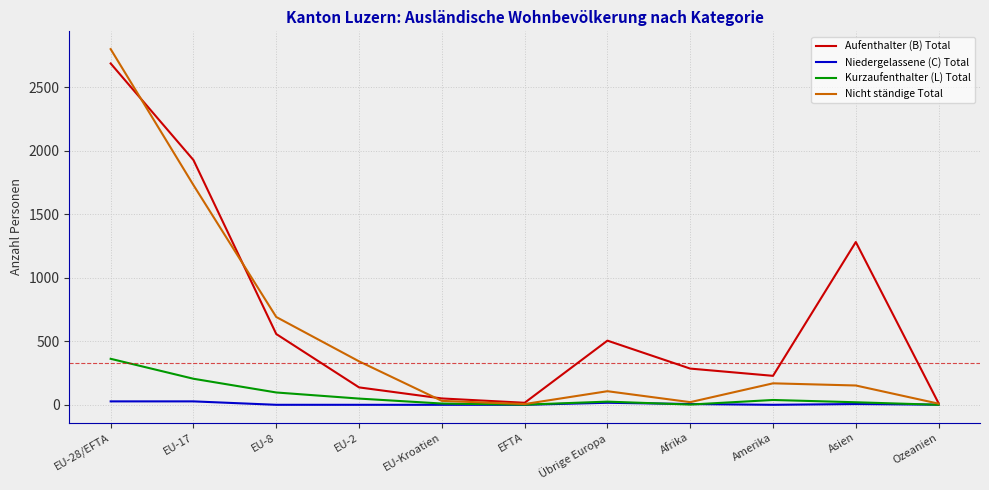

Is it true that Aufenthalter (B) Total equals 228 at Amerika?

True